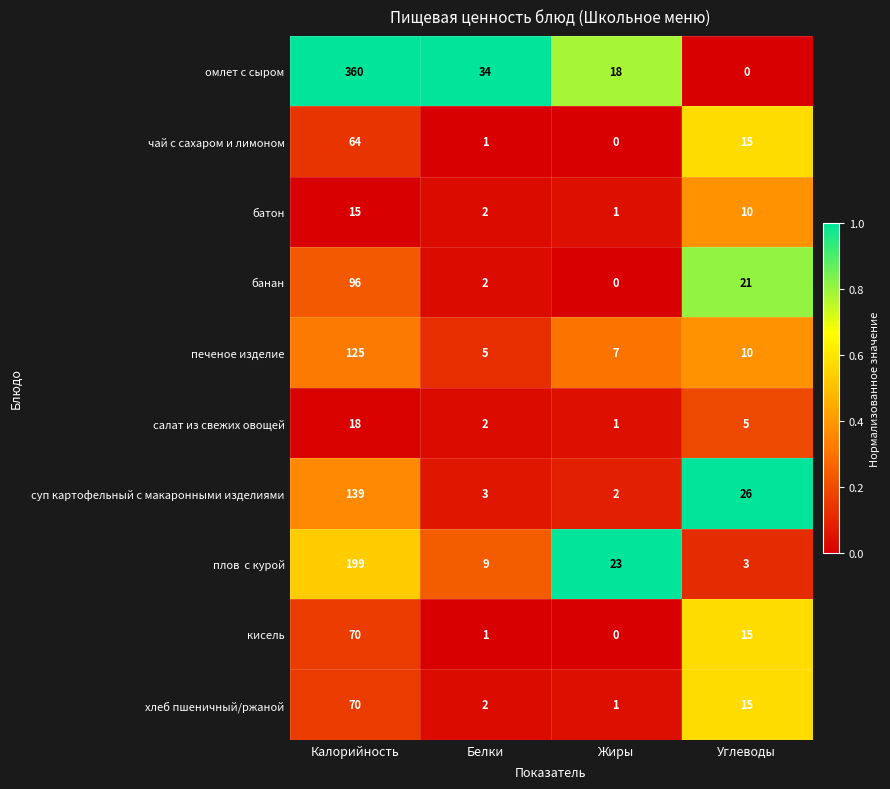

The батон series shows 1 at Жиры. True or false?

True